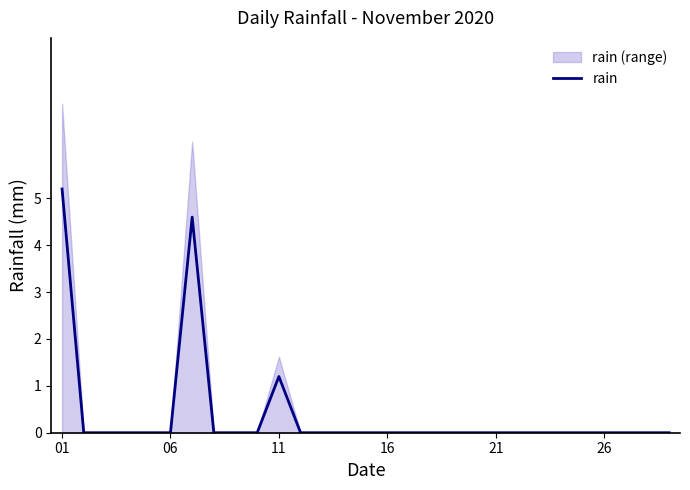

True or false: there are more than 0 points higher than both neighbors.

True